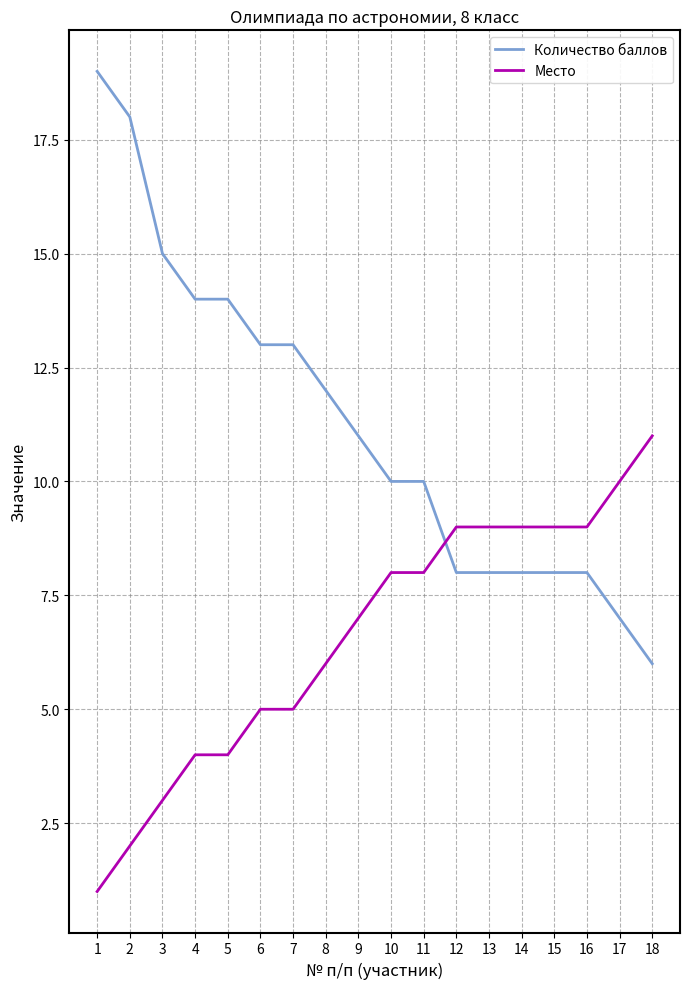

Is it true that Место equals 3 at 11?

False